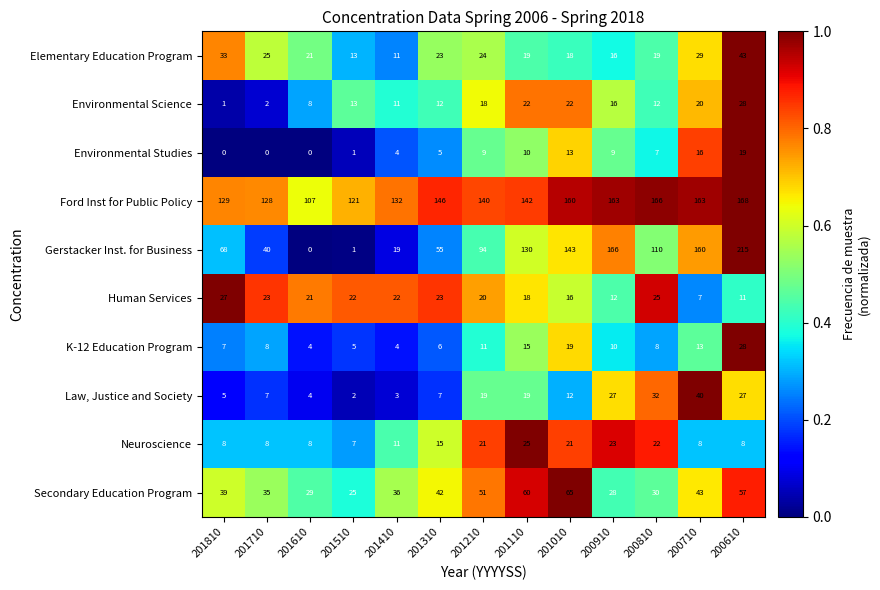

The Human Services series shows 7 at 200710. True or false?

True